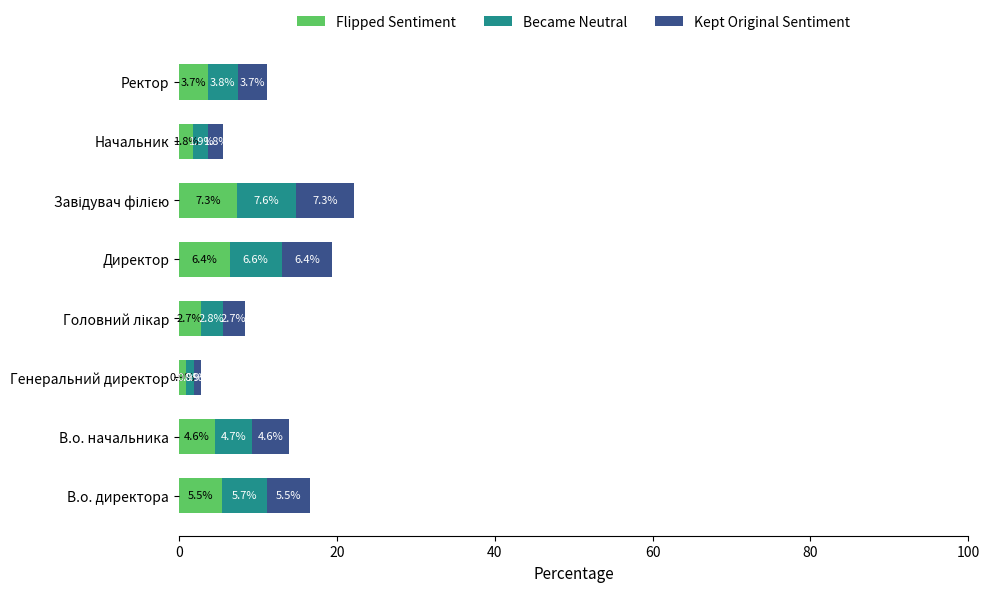

What is the sum of the Flipped Sentiment values at Ректор and Директор?

10.1